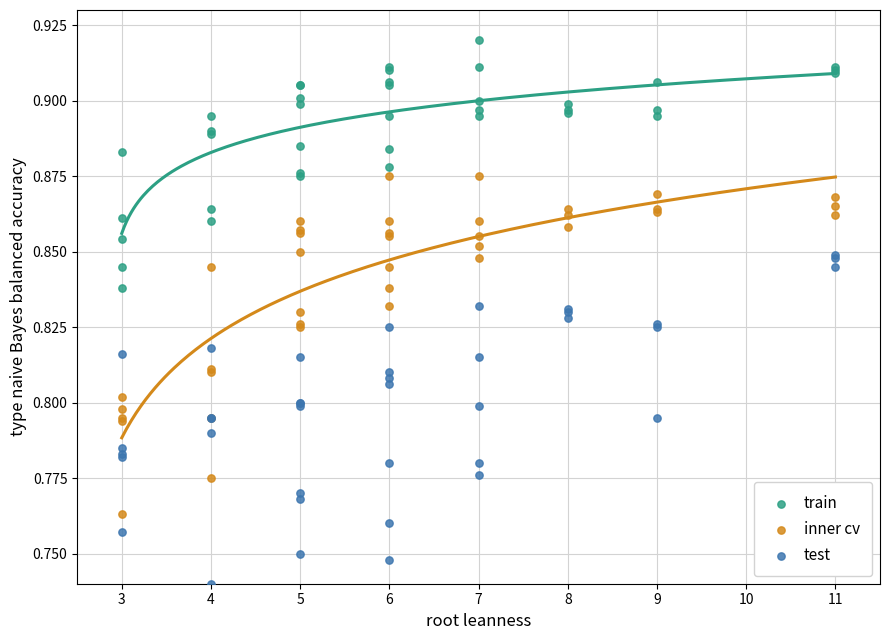

Which series contains the highest Y value?

train